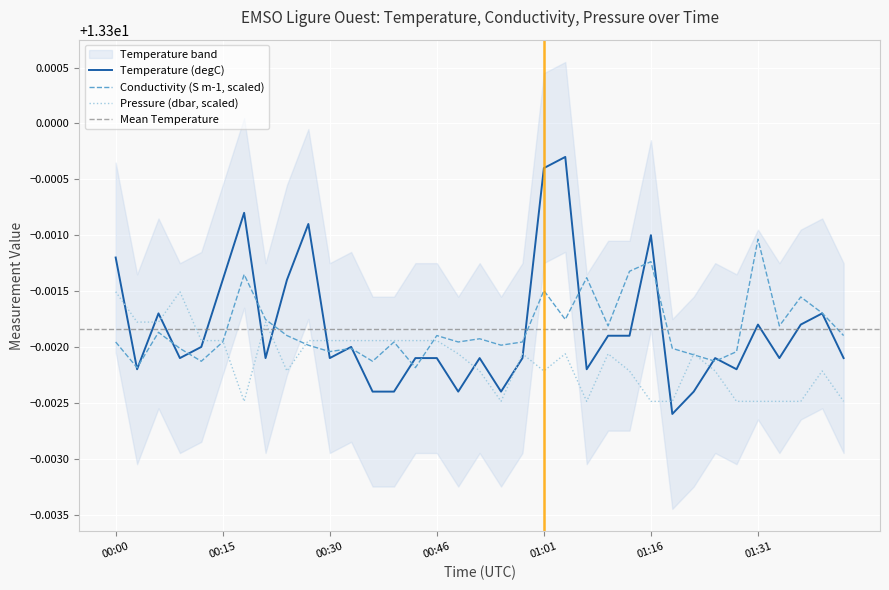

Reading right to left, what are all the values shown in this chart?

Temperature: 13.3	13.3	13.3	13.3	13.3	13.3	13.3	13.3	13.3	13.3	13.3	13.3	13.3	13.3	13.3	13.3	13.3	13.3	13.3	13.3	13.3	13.3	13.3	13.3	13.3	13.3	13.3	13.3	13.3	13.3	13.3	13.3	13.3	13.3	13.3
Conductivity: 13.3	13.3	13.3	13.3	13.3	13.3	13.3	13.3	13.3	13.3	13.3	13.3	13.3	13.3	13.3	13.3	13.3	13.3	13.3	13.3	13.3	13.3	13.3	13.3	13.3	13.3	13.3	13.3	13.3	13.3	13.3	13.3	13.3	13.3	13.3
Pressure: 13.3	13.3	13.3	13.3	13.3	13.3	13.3	13.3	13.3	13.3	13.3	13.3	13.3	13.3	13.3	13.3	13.3	13.3	13.3	13.3	13.3	13.3	13.3	13.3	13.3	13.3	13.3	13.3	13.3	13.3	13.3	13.3	13.3	13.3	13.3